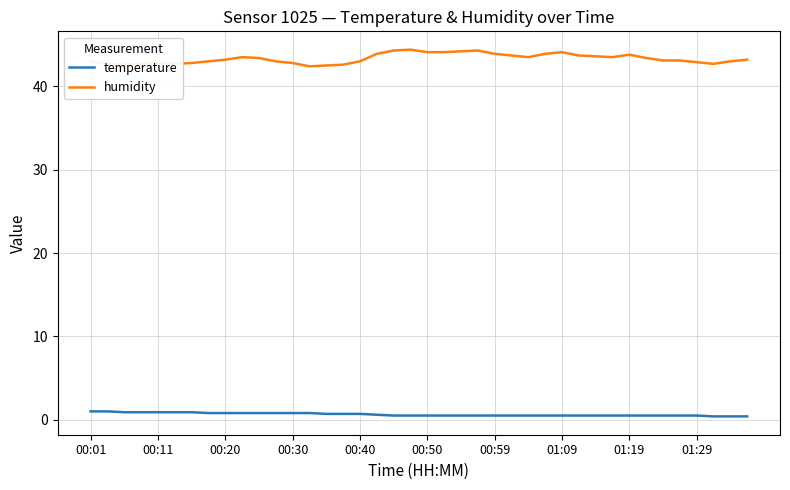

True or false: temperature and humidity intersect in this chart.

False